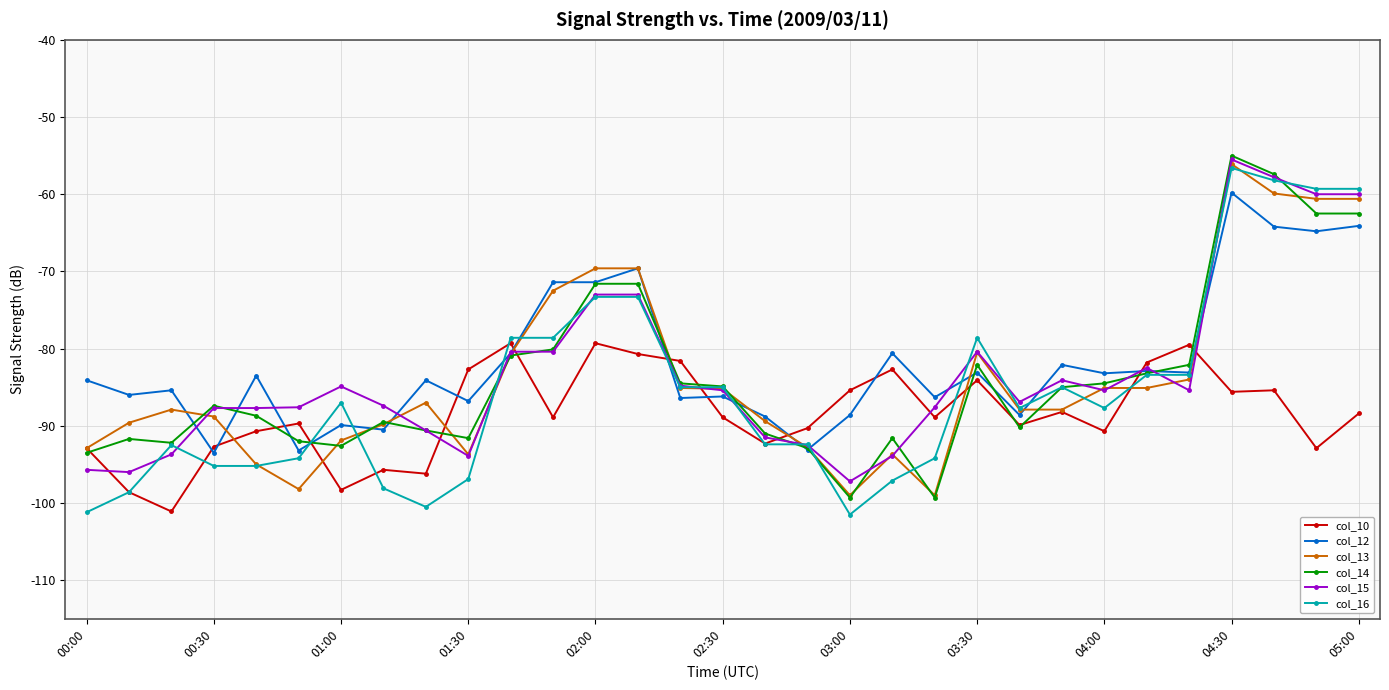

Which series has the largest range (max minus min)?

col_16